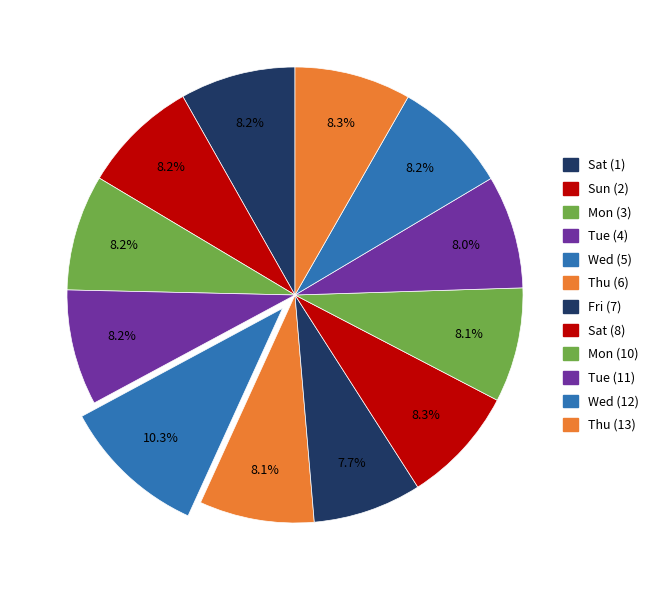

What is the total percentage of Thu (13) and Wed (5)?

18.6%